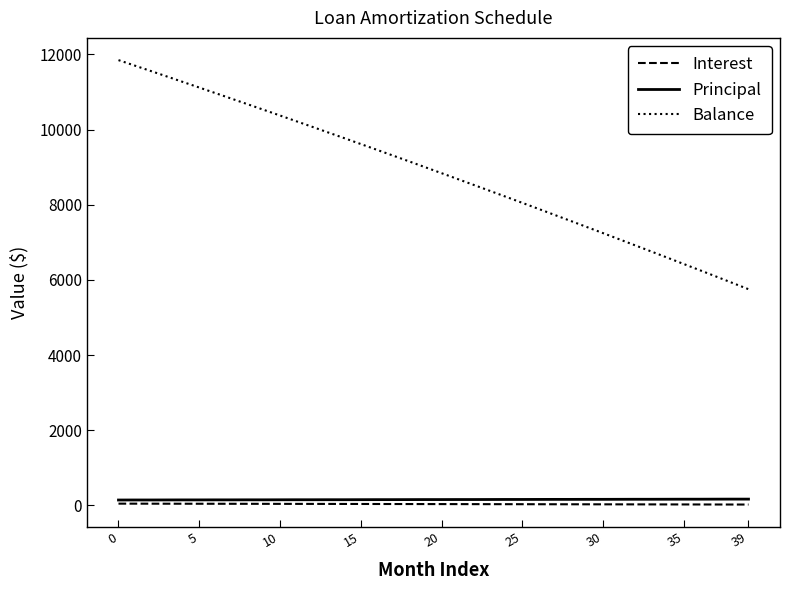

Which series has the widest spread of values?

Balance